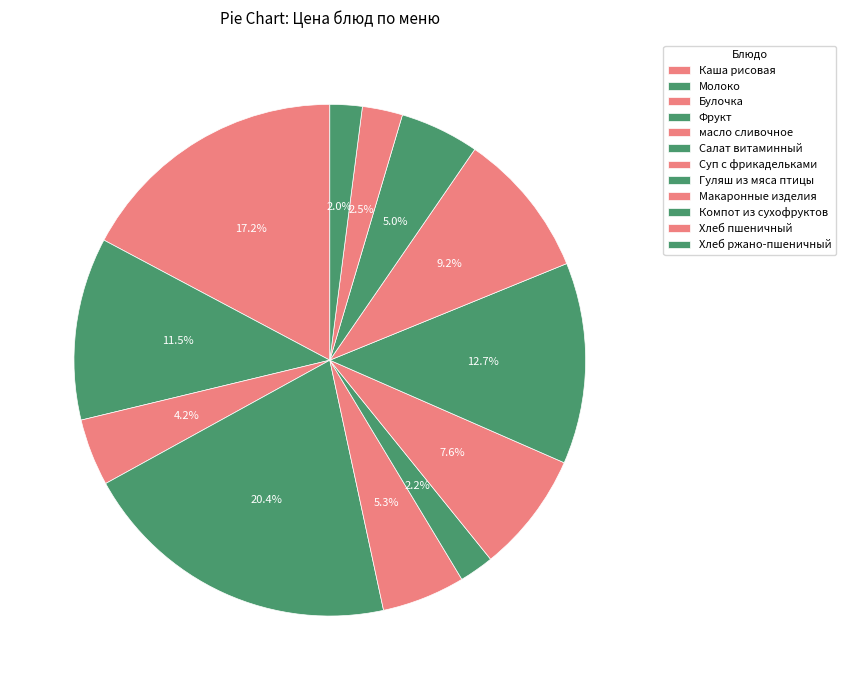

Which slice is the smallest?

Хлеб ржано-пшеничный